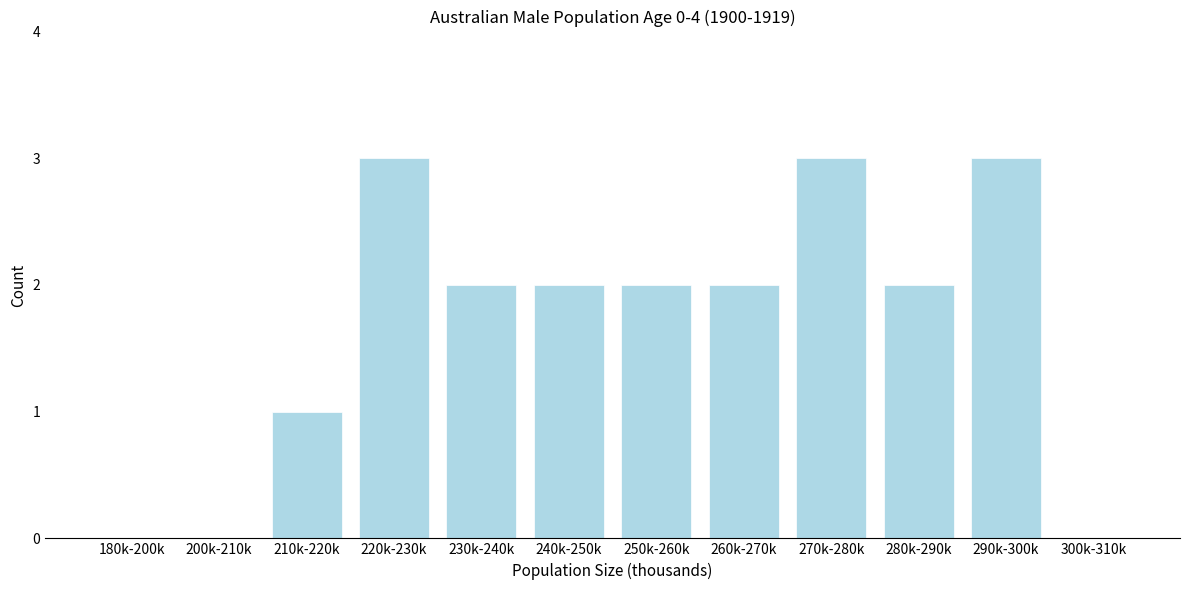

Reading right to left, list all the values displayed in this chart.

300k-310k=0	290k-300k=3	280k-290k=2	270k-280k=3	260k-270k=2	250k-260k=2	240k-250k=2	230k-240k=2	220k-230k=3	210k-220k=1	200k-210k=0	180k-200k=0